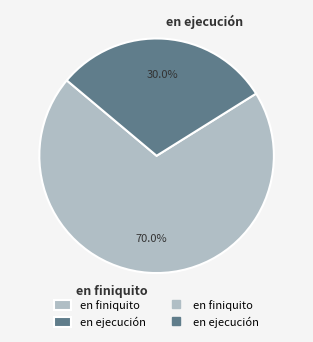

Is it true that en ejecución is 42% of the pie?

False